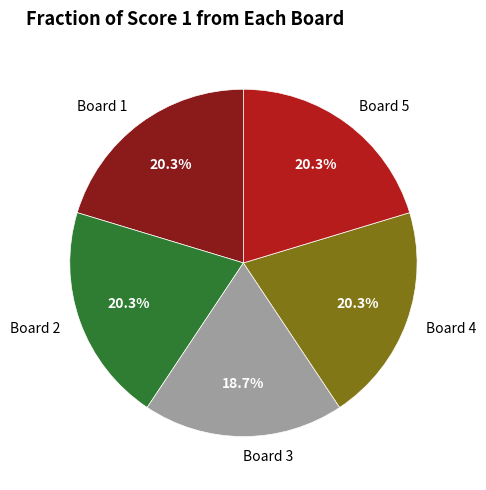

What is the smallest slice in the pie chart?

Board 3